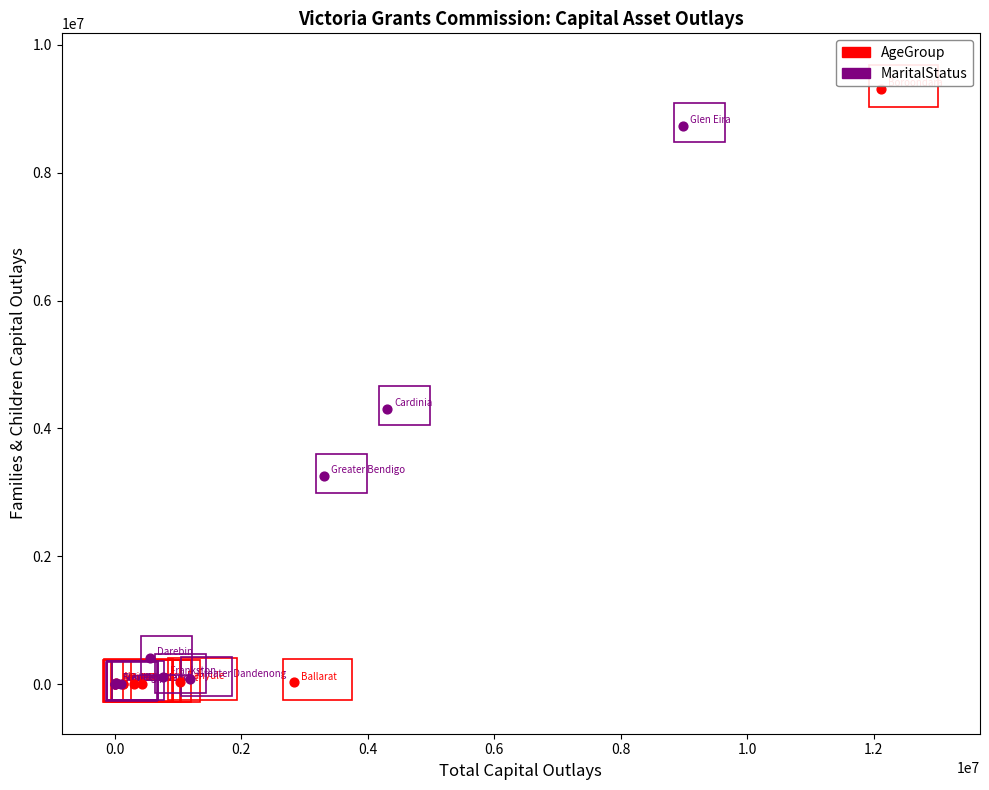

Which series has the widest spread of Y values?

AgeGroup